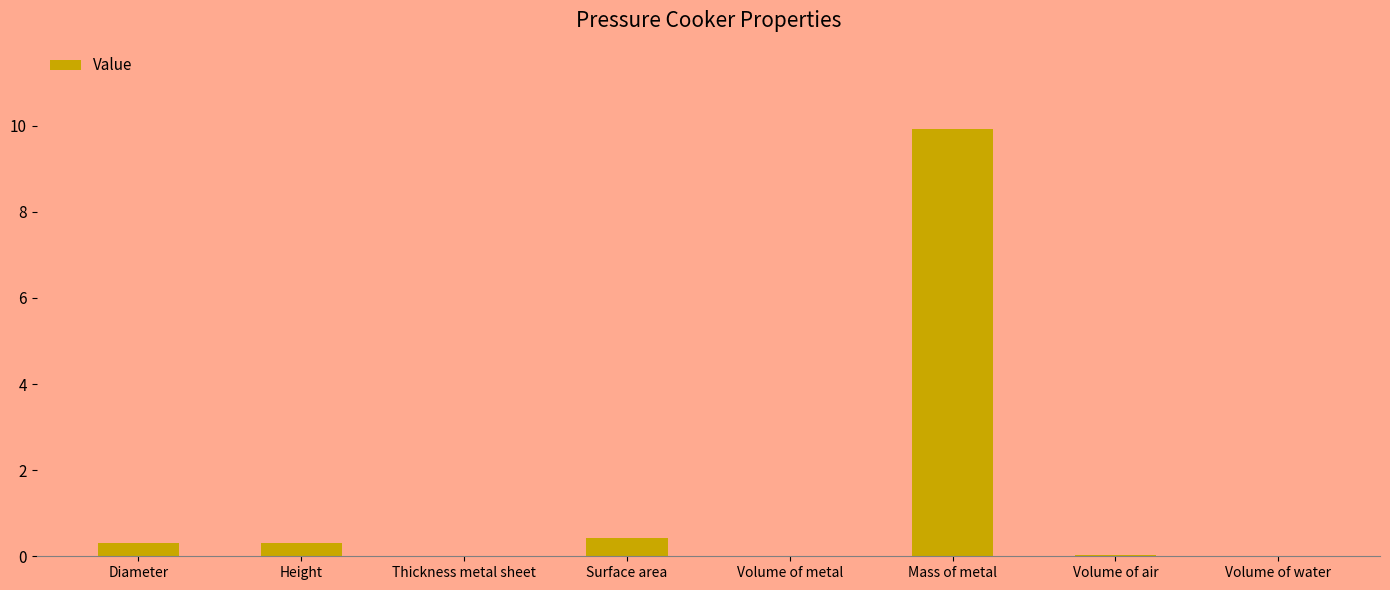

Between Mass of metal and Volume of water, which is larger?

Mass of metal